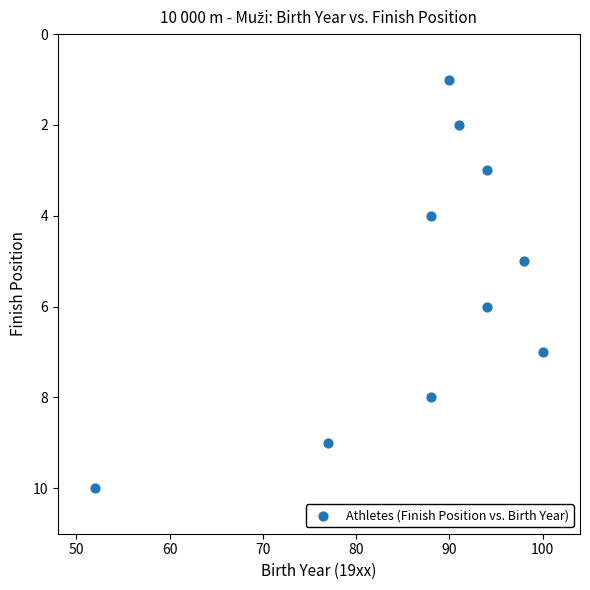

What is the average X value?

87